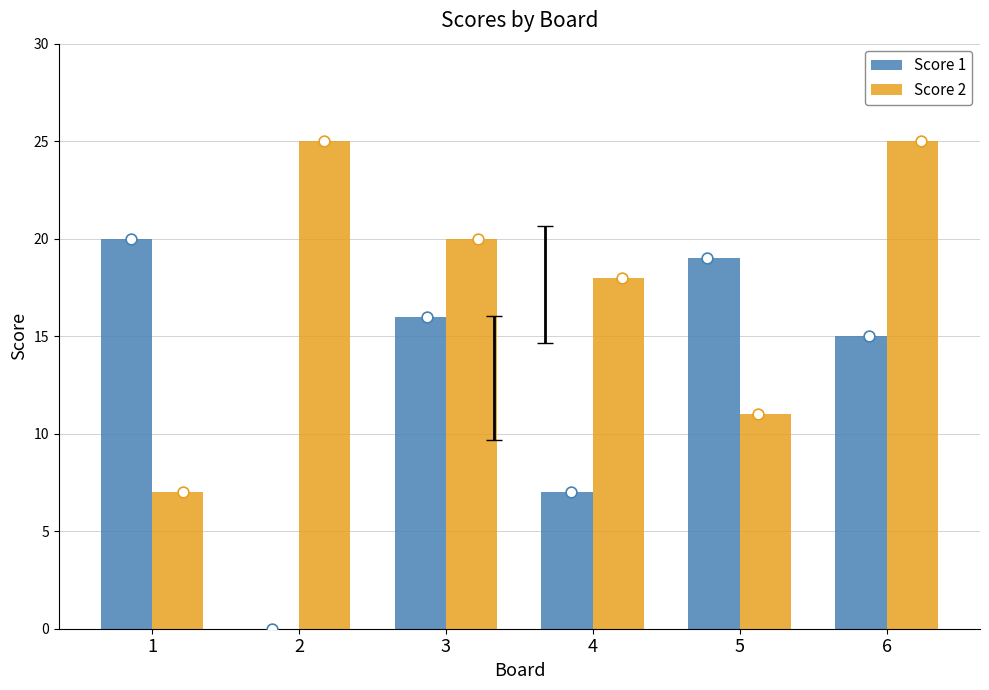

Which series reaches the minimum Y coordinate?

Score 1